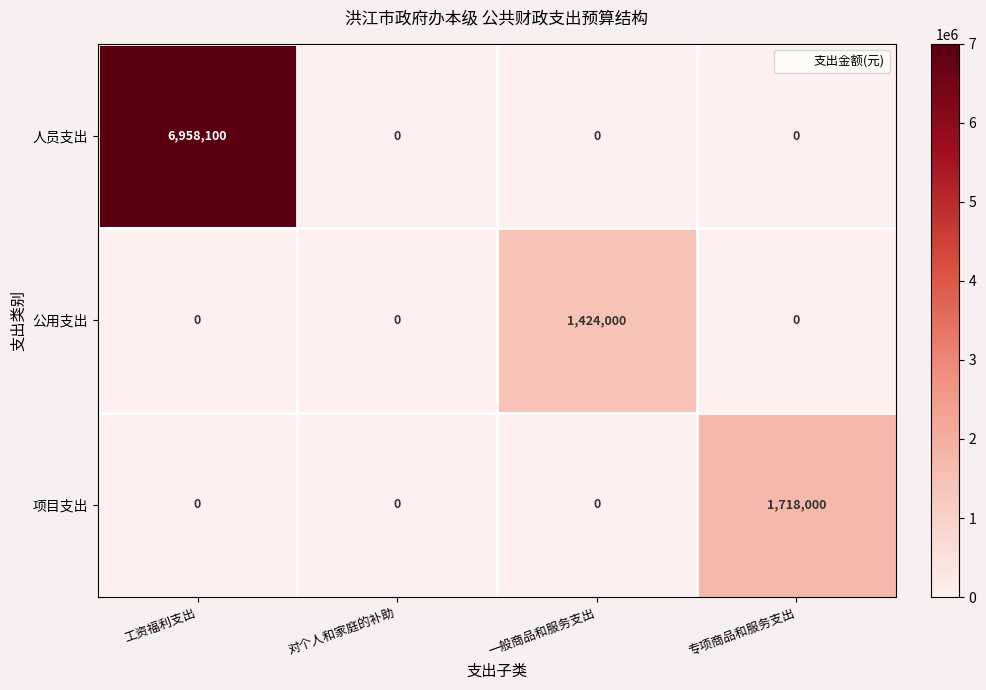

Which series has the largest total across all categories?

人员支出